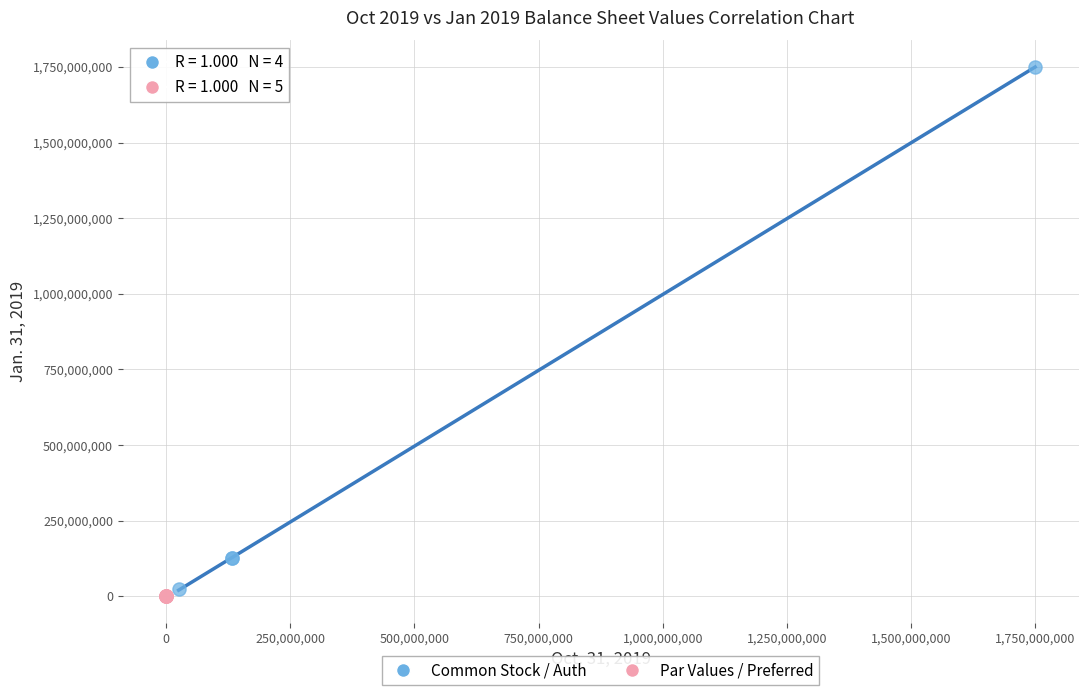

Which series has the largest Y range (max minus min)?

Common Stock / Auth